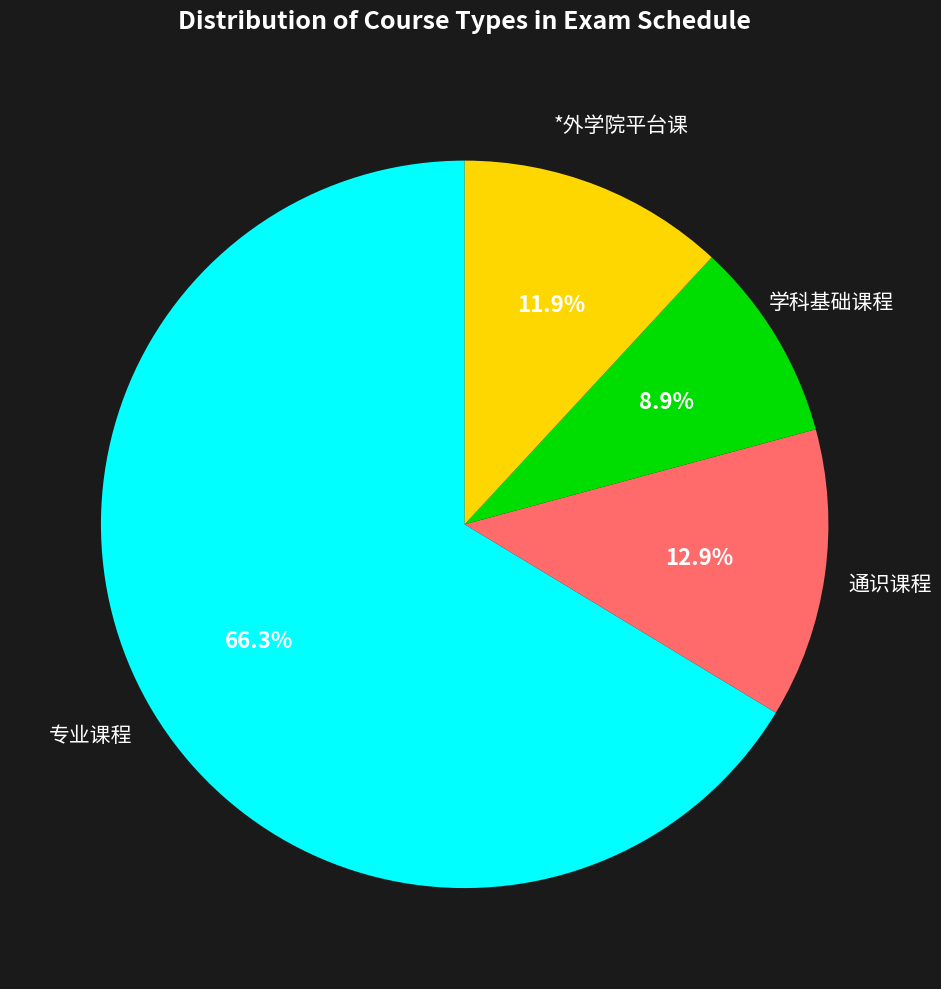

Rank the categories by value from highest to lowest.

专业课程, 通识课程, *外学院平台课, 学科基础课程